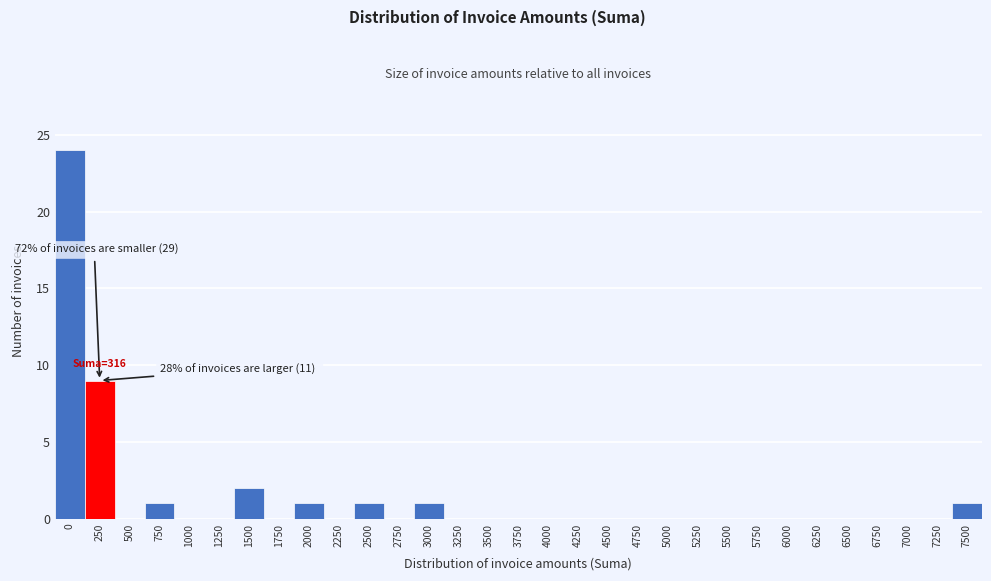

Between 3000 and 250, which is larger?

250